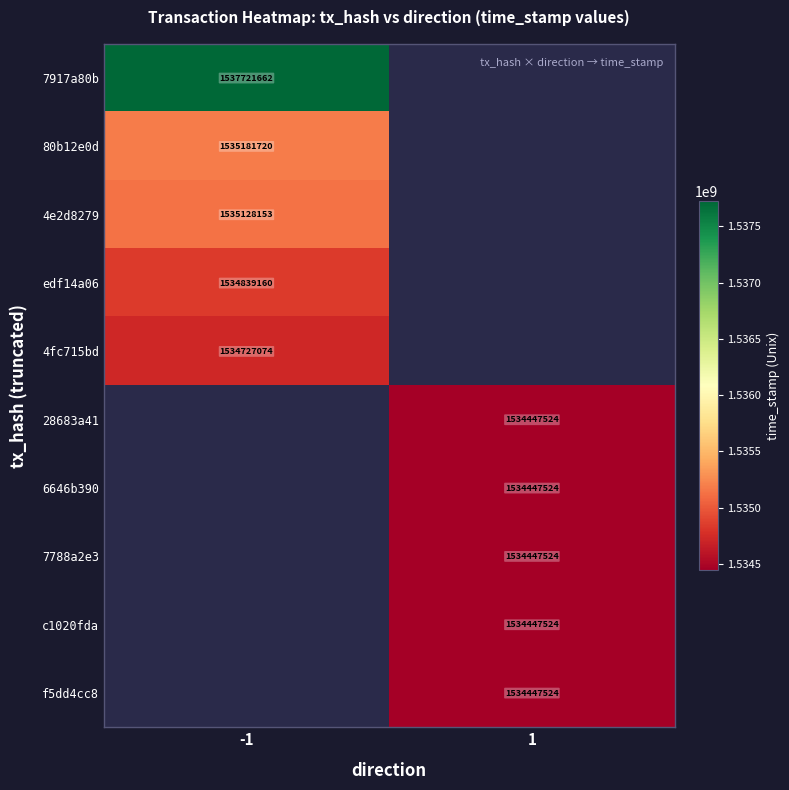

What is the minimum value shown in the chart?

1534447524.0